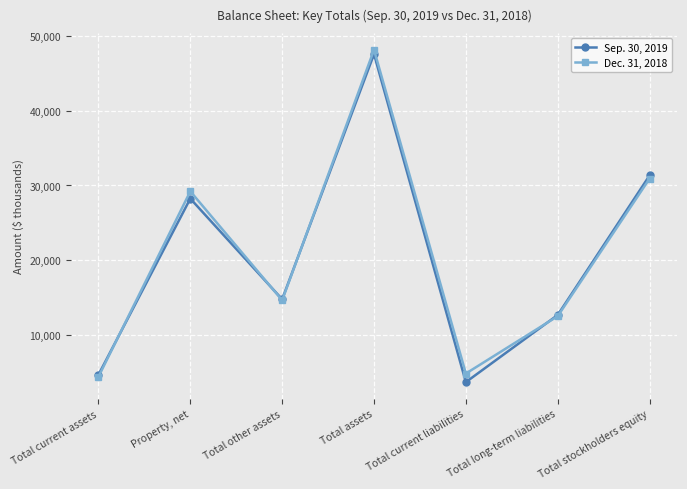

What is the difference between the highest and lowest values at Total current liabilities?

1151